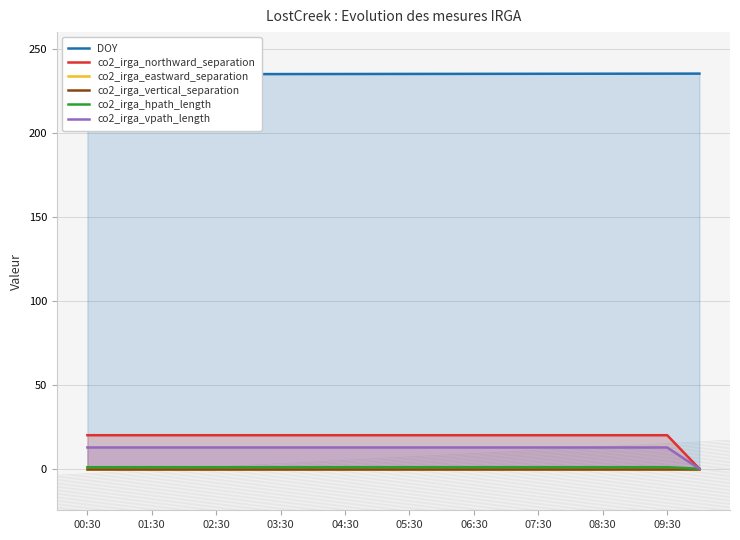

Is the value of co2_irga_northward_separation at 01:30 greater than the value of co2_irga_vpath_length at 05:30?

Yes